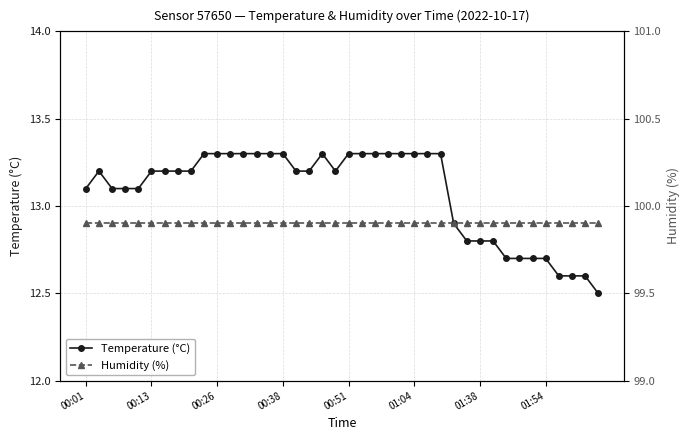

At which label does Temperature (°C) first exceed 13?

00:01